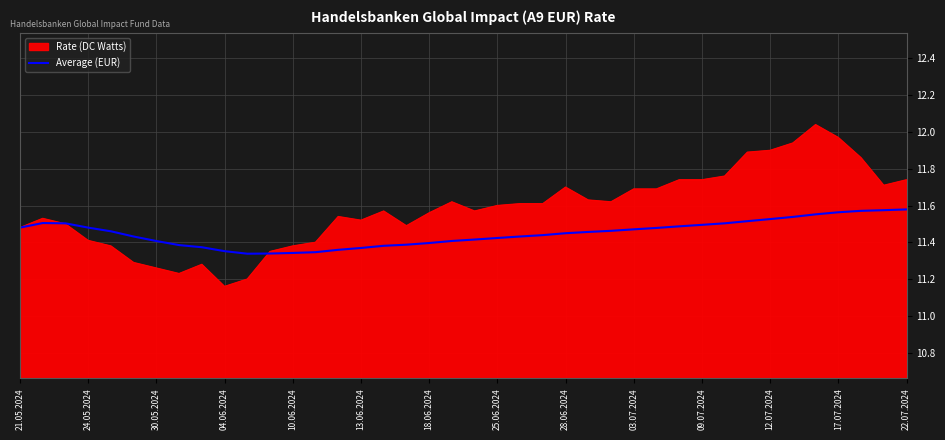

How many lines are shown in the chart?

2